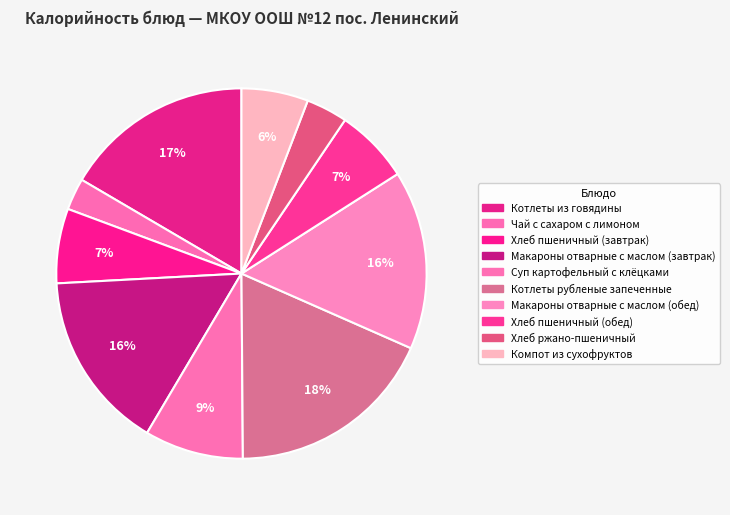

Which category has the biggest portion of the pie?

Котлеты рубленые запеченные